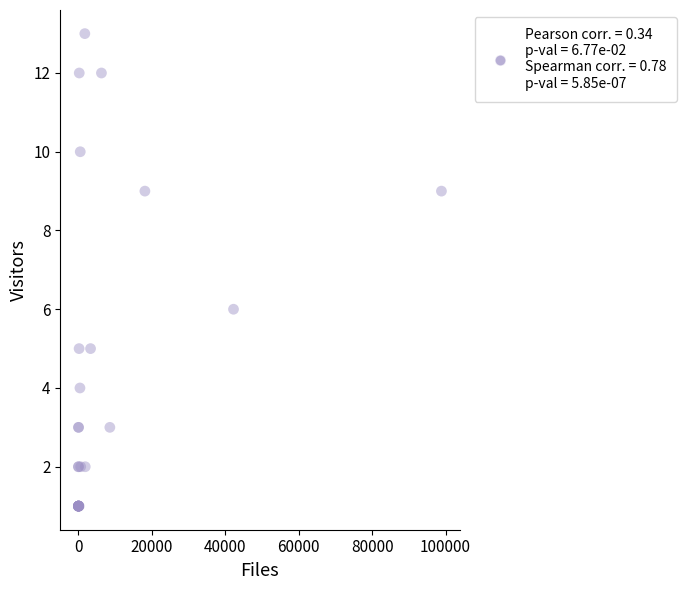

What Y value in the scatter plot is closest to 7?

6